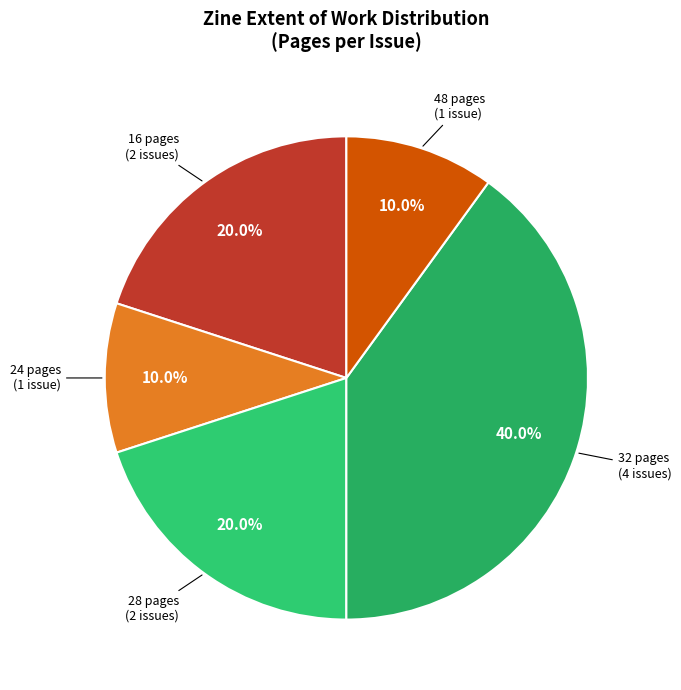

How many slices are in this pie chart?

5